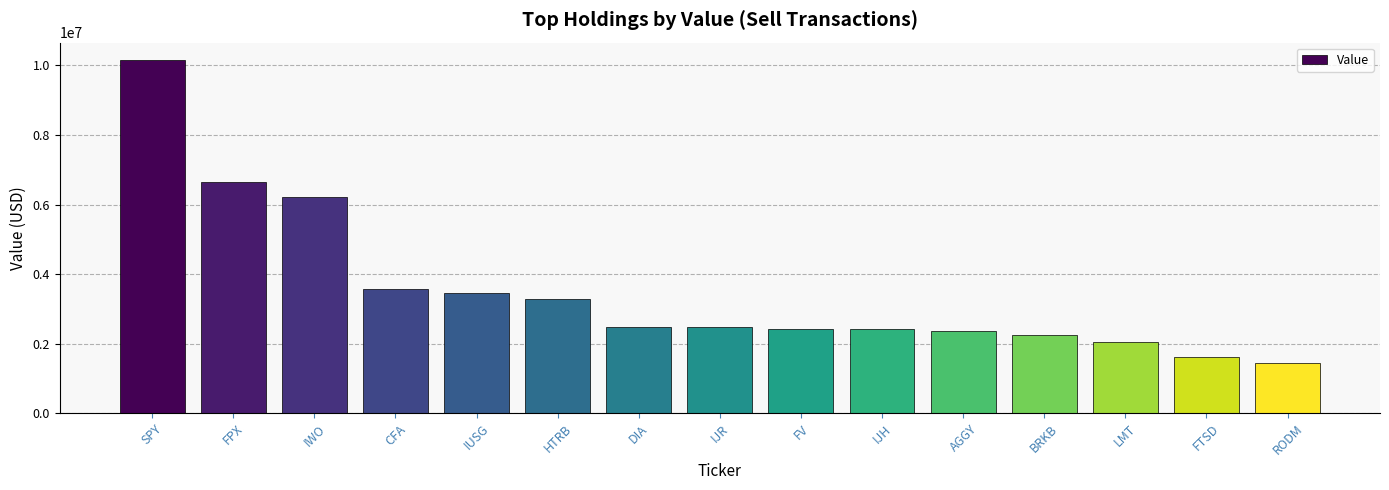

Is it true that the value at AGGY is 1230245?

False